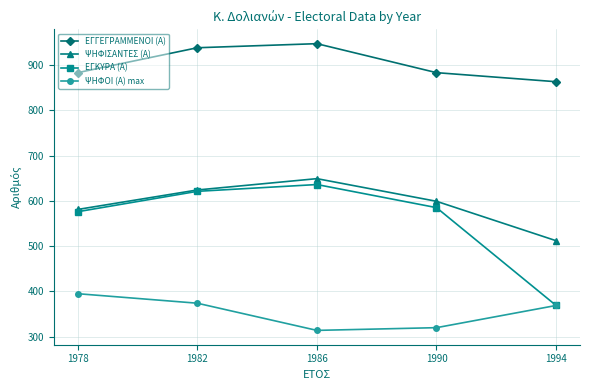

Is the value of ΕΓΓΕΓΡΑΜΜΕΝΟΙ (Α) at 1982 greater than the value of ΕΓΚΥΡΑ (Α) at 1982?

Yes